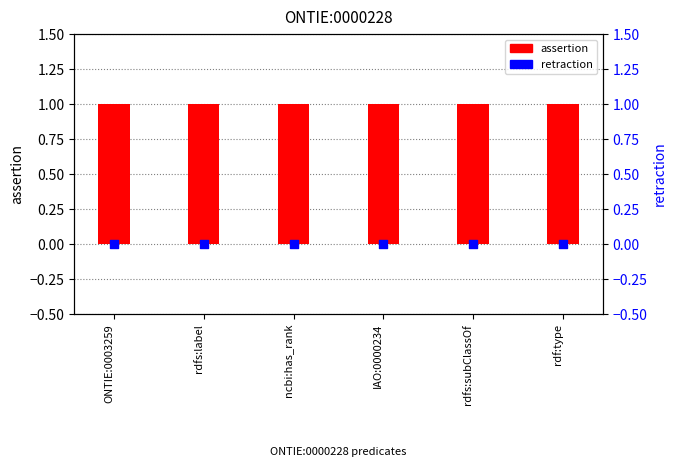

Is the value of retraction at IAO:0000234 greater than the value of assertion at rdfs:subClassOf?

No